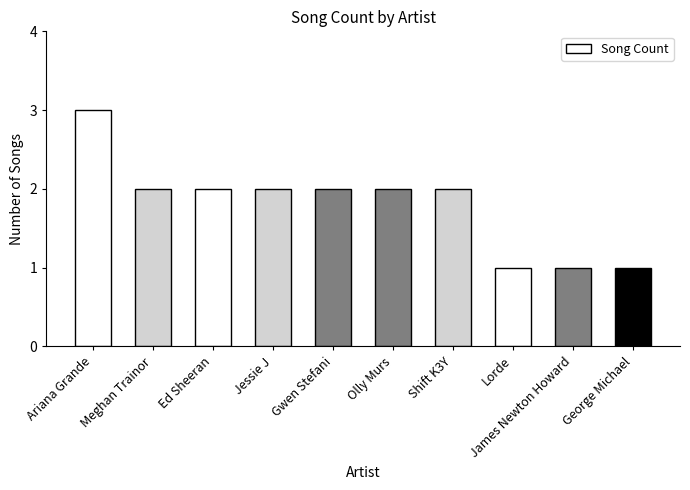

Which has a higher value, George Michael or Jessie J?

Jessie J